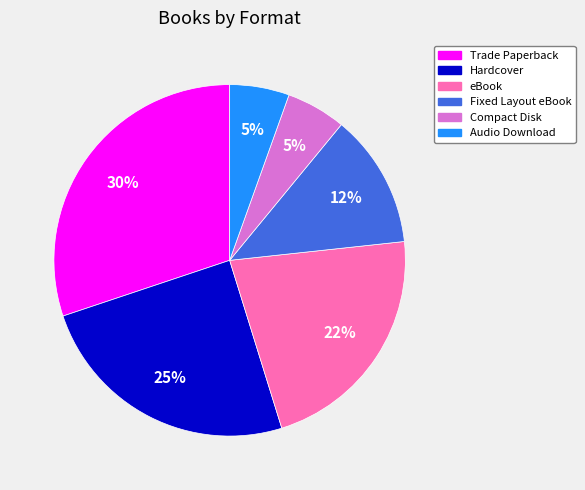

How many slices are in this pie chart?

6